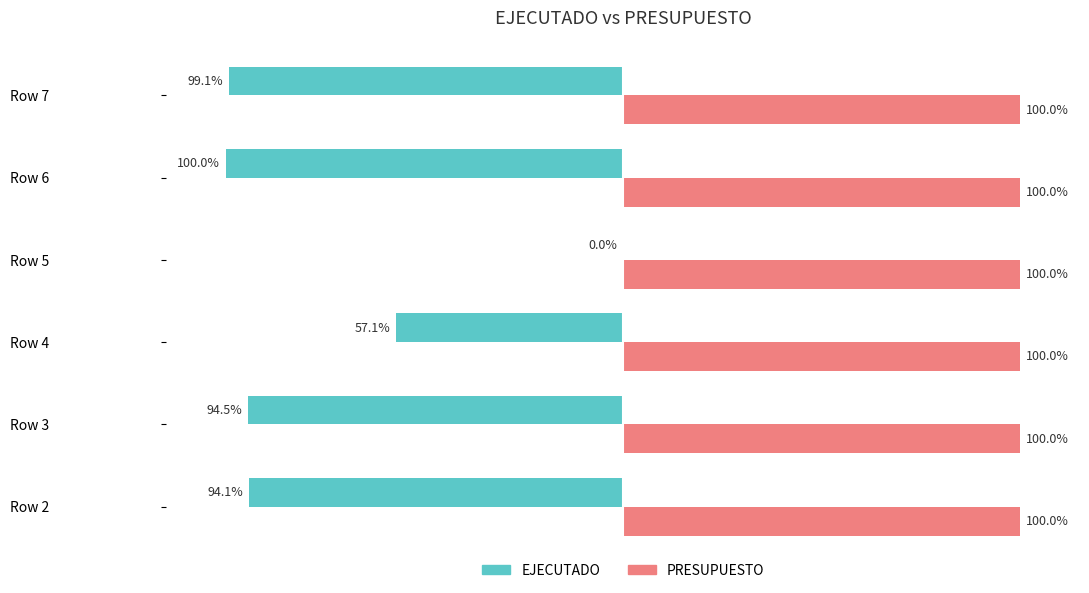

Is the value of PRESUPUESTO at Row 4 greater than the value of EJECUTADO at Row 4?

Yes